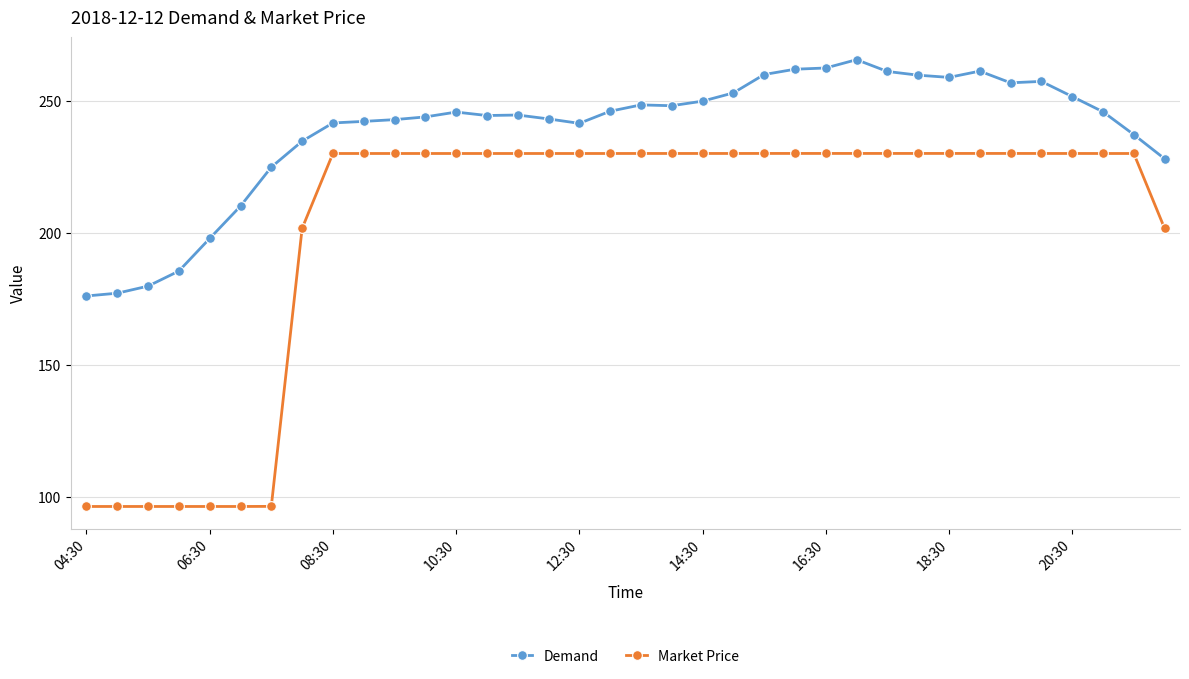

What is the difference between the maximum and minimum values in the Demand series?

89.7